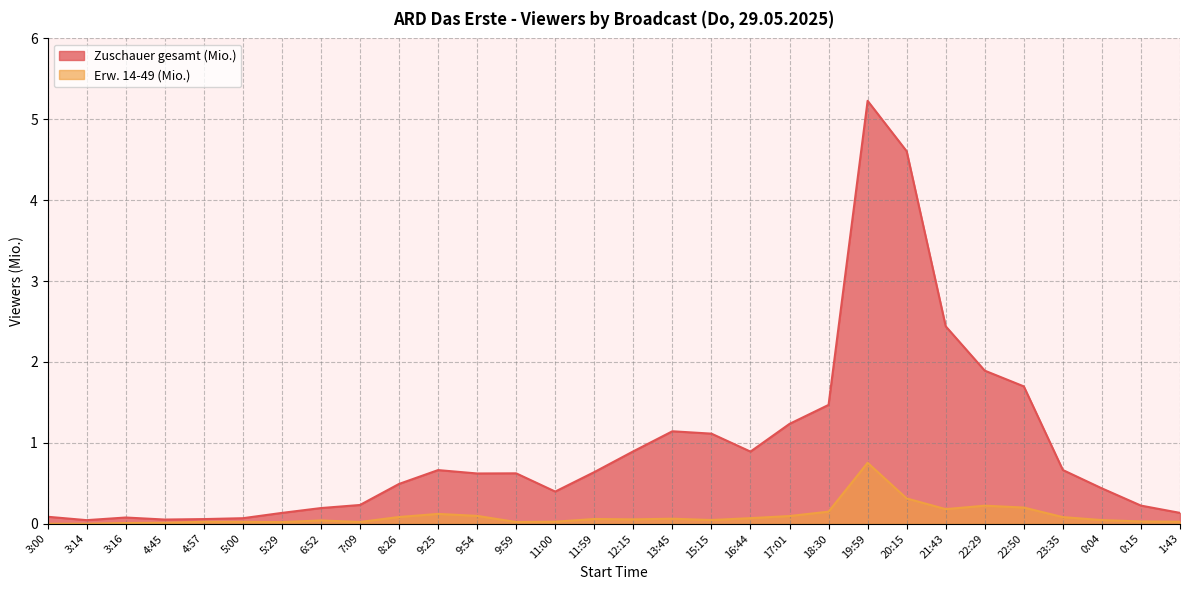

What is the average value of the Erw. 14-49 (Mio.) series?

0.1